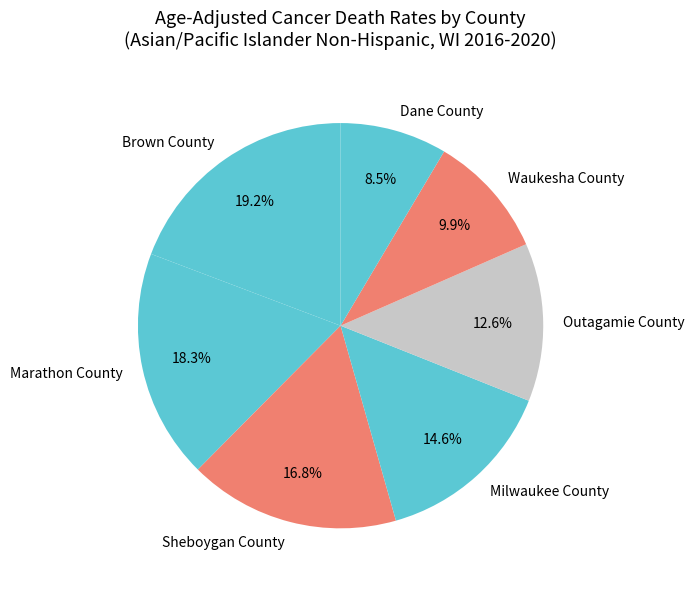

Which slice is the smallest?

Dane County